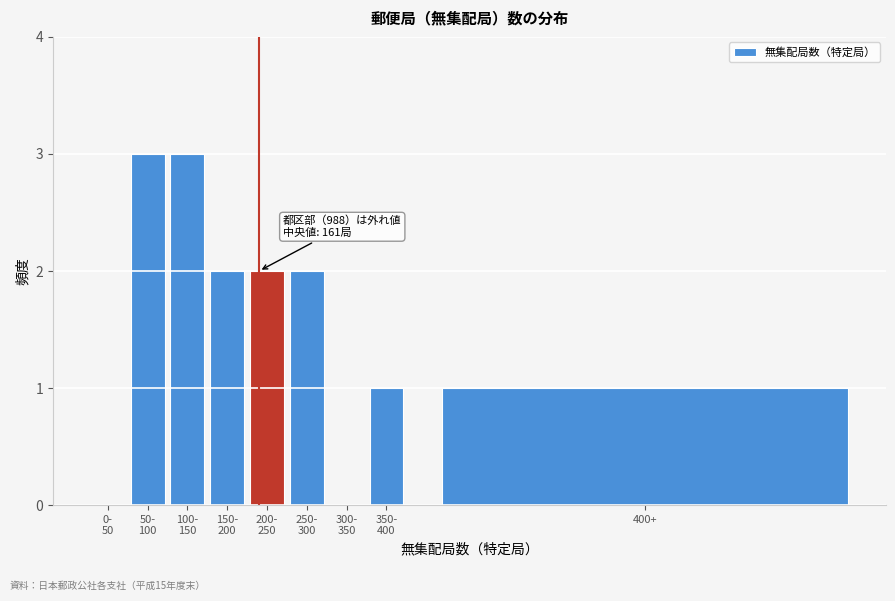

What is the maximum value shown in the chart?

3